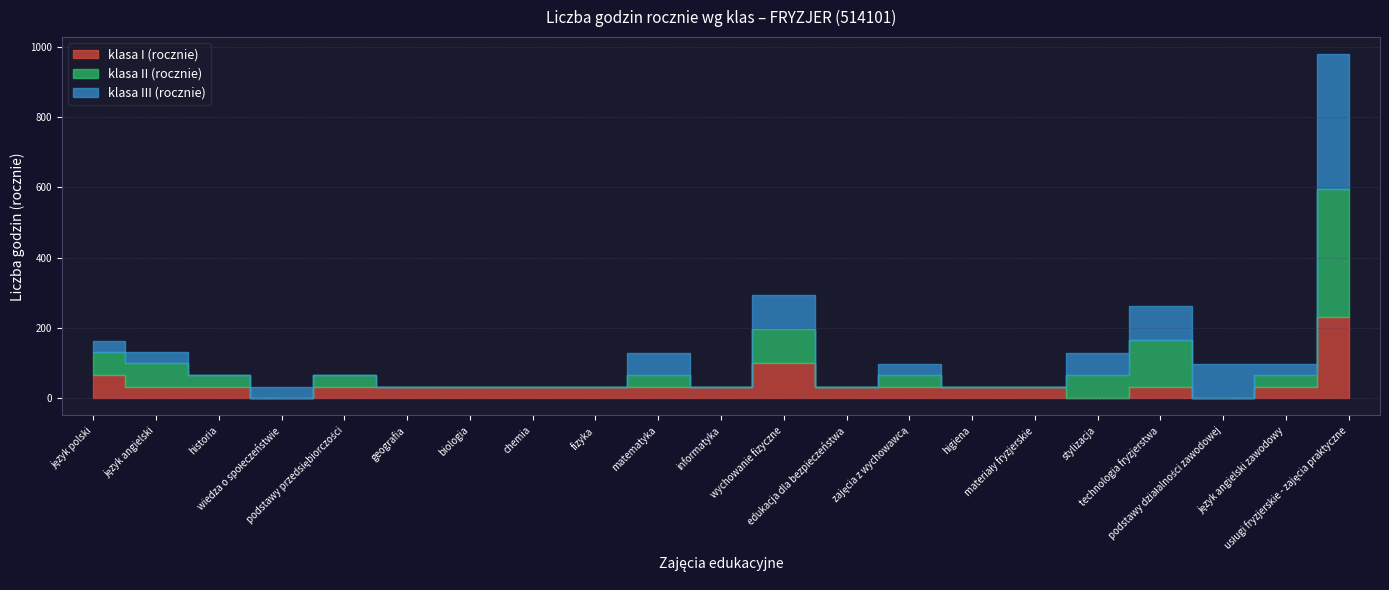

Which category has the highest value in the klasa II (rocznie) series?

usługi fryzjerskie - zajęcia praktyczne